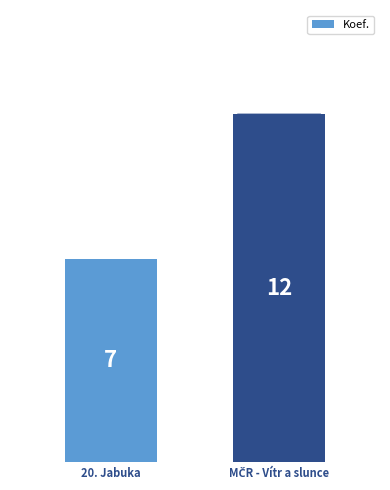

What is the minimum value shown in the chart?

7